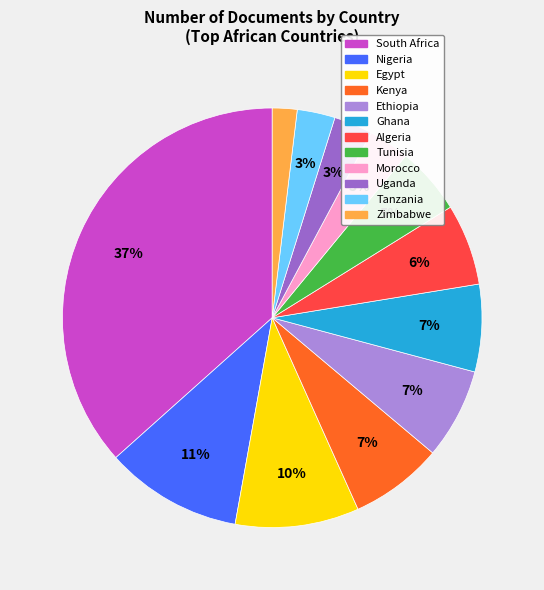

Does Uganda represent more than half of the total?

No